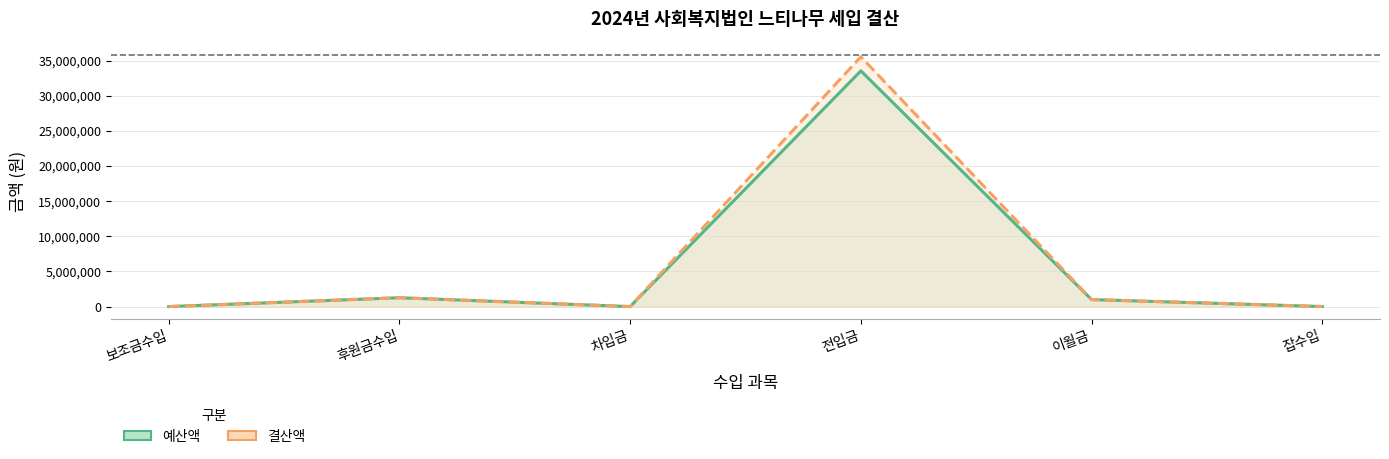

True or false: 예산액 and 결산액 intersect in this chart.

False